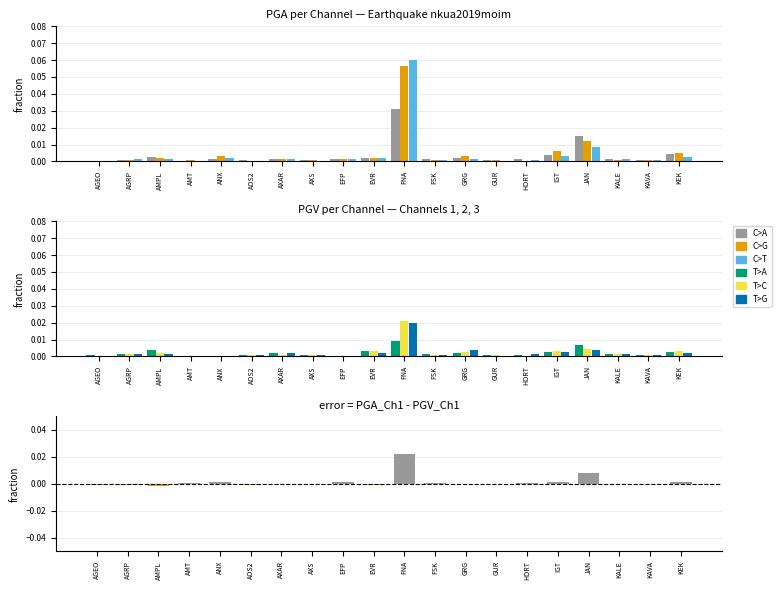

How many bars are there in total?

120